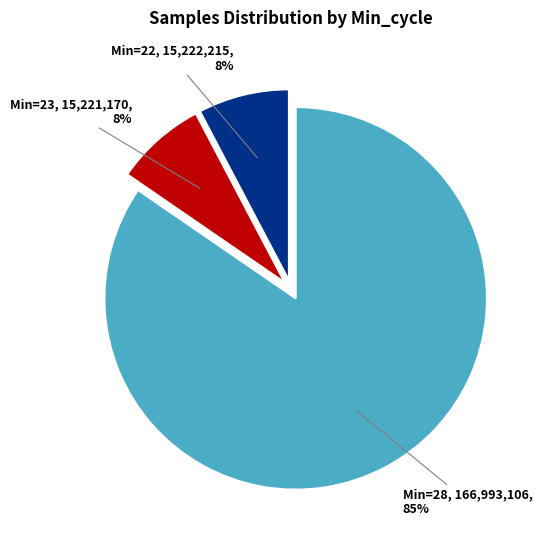

To the nearest percent, what percentage of the pie is Min=23?

8%